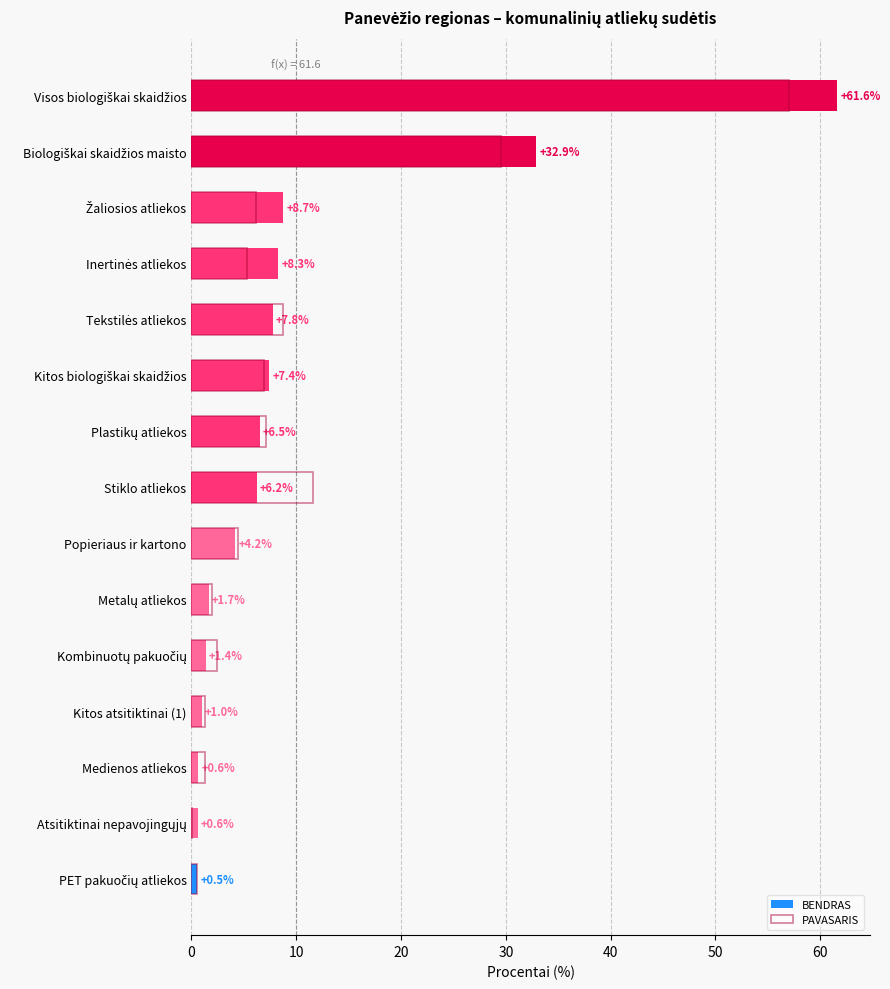

Reading left to right, extract all data points from this chart.

BENDRAS: 0.5	0.6	0.6	1.0	1.4	1.7	4.2	6.2	6.5	7.4	7.8	8.3	8.7	32.9	61.6
PAVASARIS: 0.6	0.0	1.3	1.3	2.4	1.9	4.4	11.6	7.1	6.9	8.7	5.3	6.1	29.5	57.0